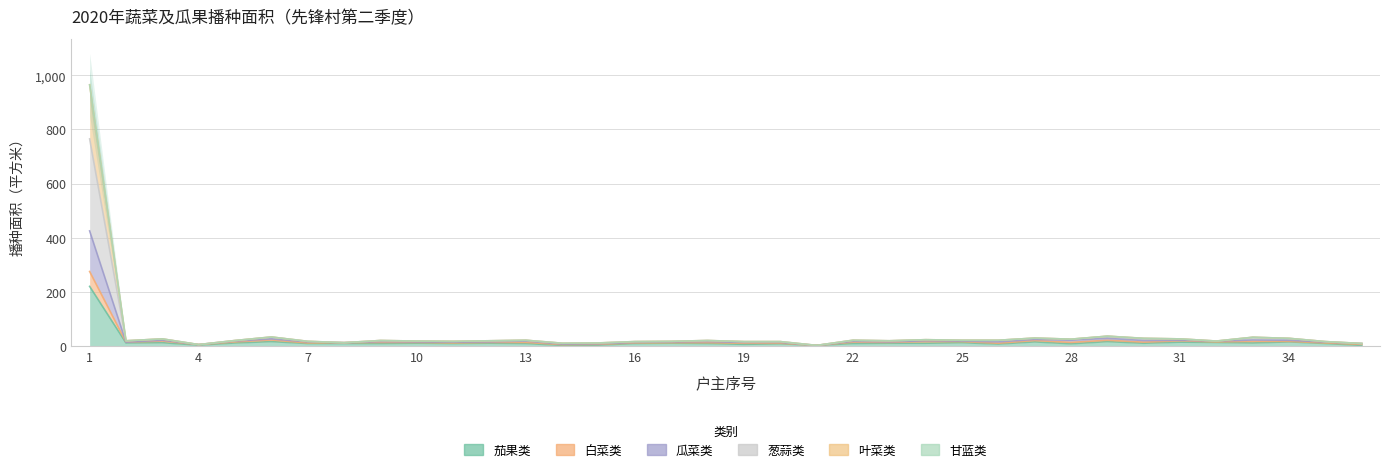

Which category has the highest value in the 瓜菜类 series?

1